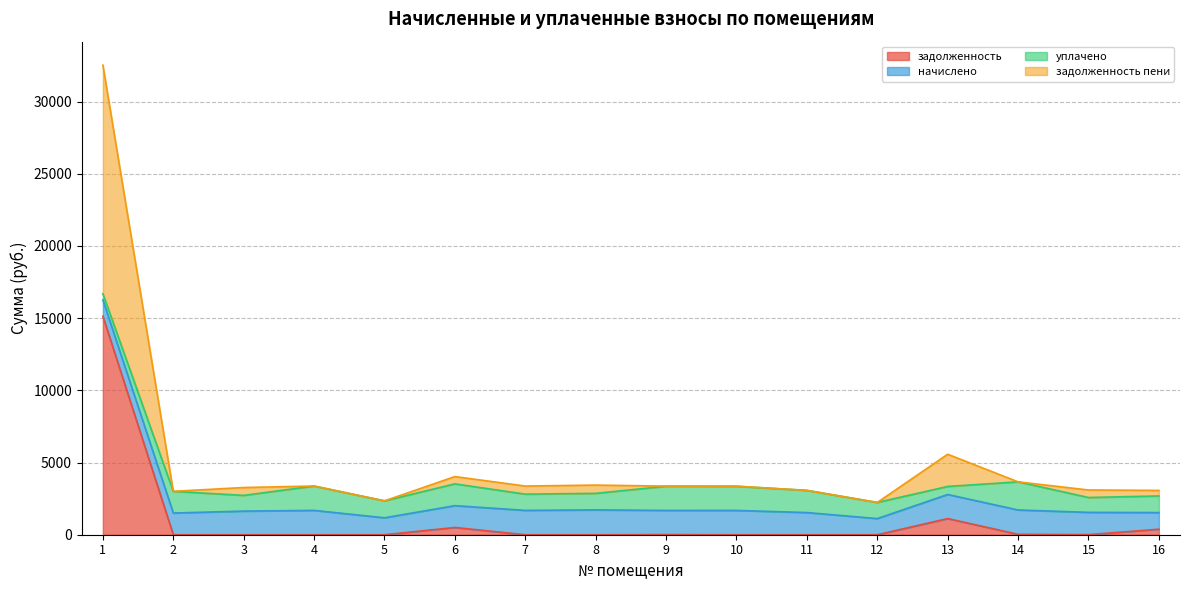

Is it true that задолженность пени equals 440.0 at 3?

False